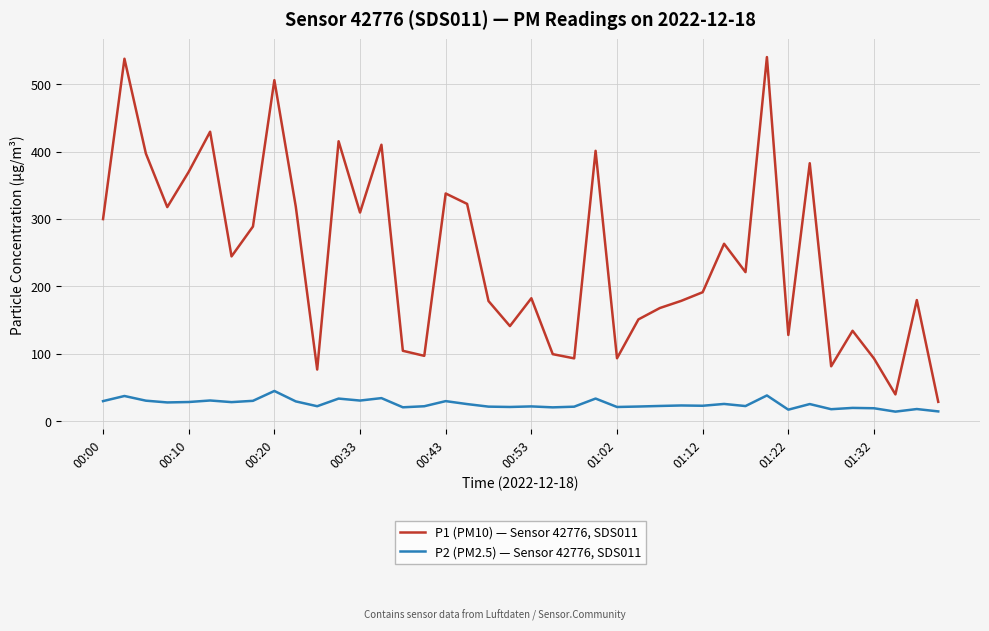

True or false: P2 (PM2.5) — Sensor 42776, SDS011 and P1 (PM10) — Sensor 42776, SDS011 cross at least once.

False